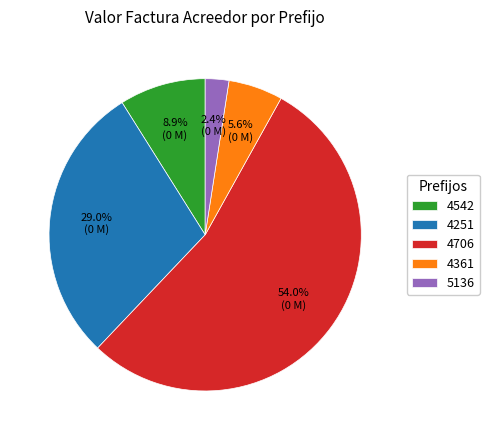

Which slice is the smallest?

5136